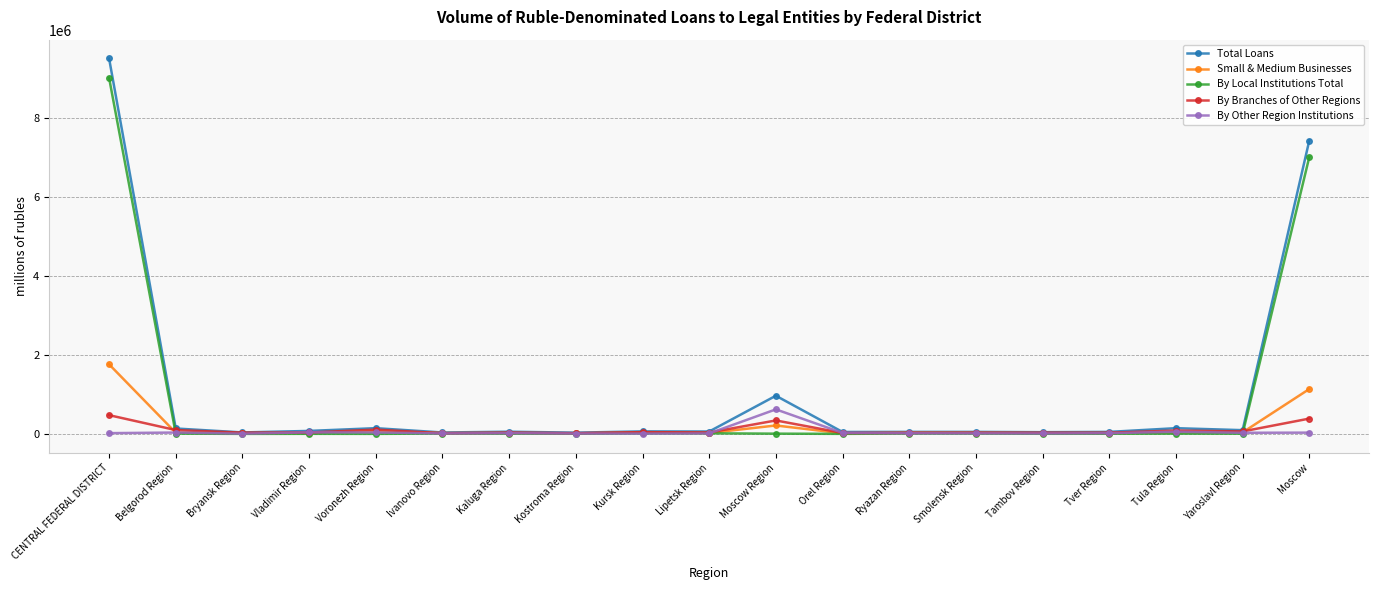

Which series has the widest spread of values?

Total Loans